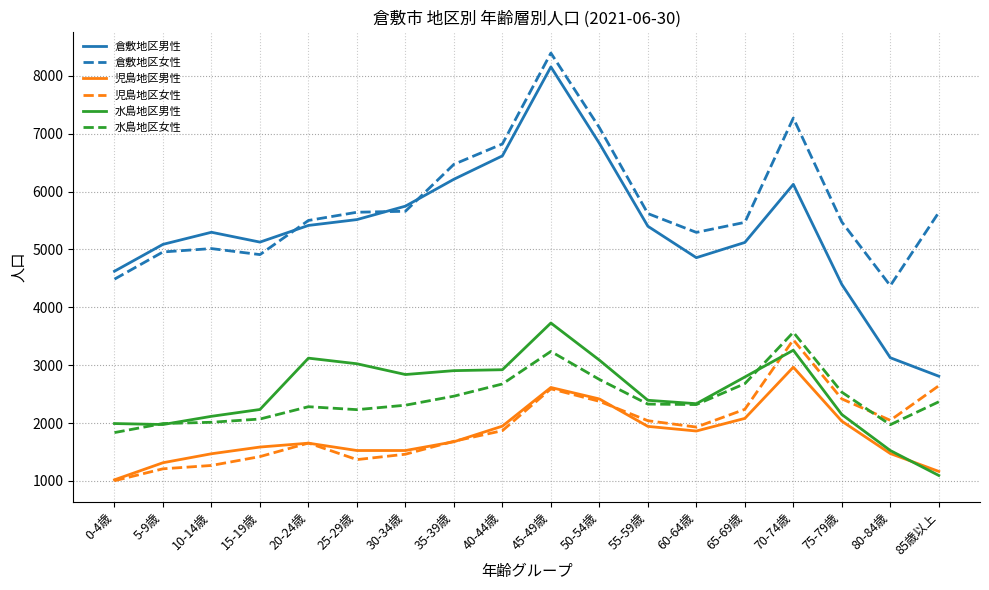

At which category is the sum across all series the highest?

45-49歳